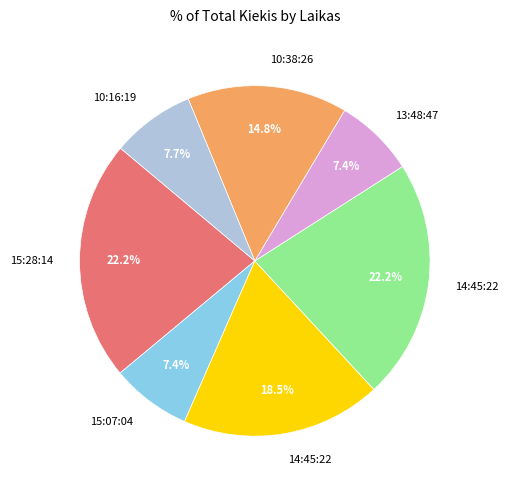

How many slices are in this pie chart?

7